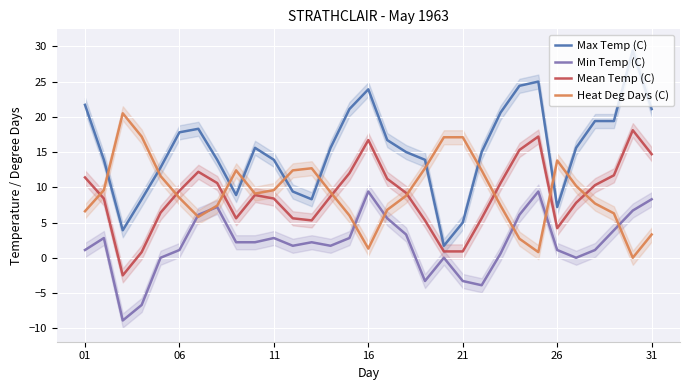

What are all the series names shown in the legend?

Max Temp (C), Min Temp (C), Mean Temp (C), Heat Deg Days (C)